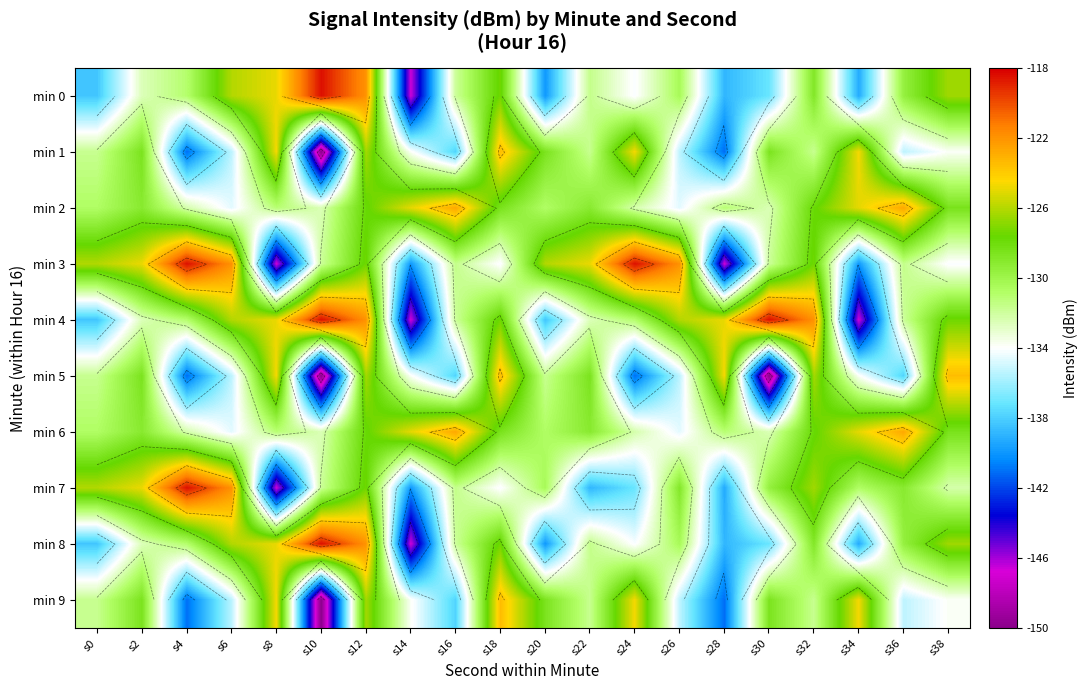

True or false: min 1 has a value of -123.5 at s18.

True